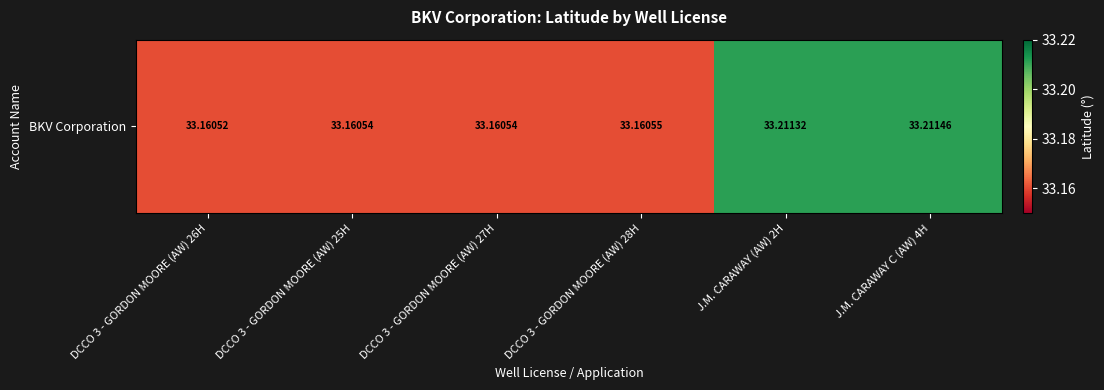

What is the change in value from DCCO 3 - GORDON MOORE (AW) 27H to J.M. CARAWAY C (AW) 4H?

+0.1